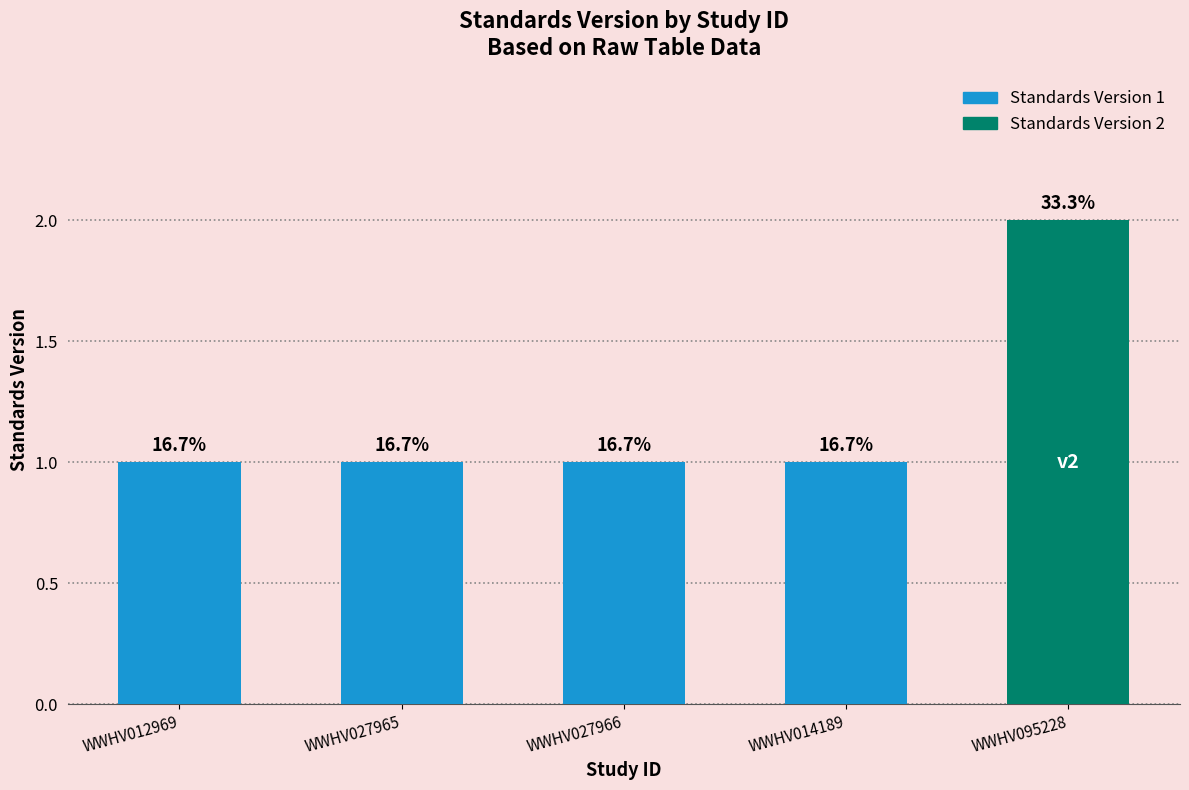

Reading right to left, list all the values displayed in this chart.

WWHV095228=2	WWHV014189=1	WWHV027966=1	WWHV027965=1	WWHV012969=1